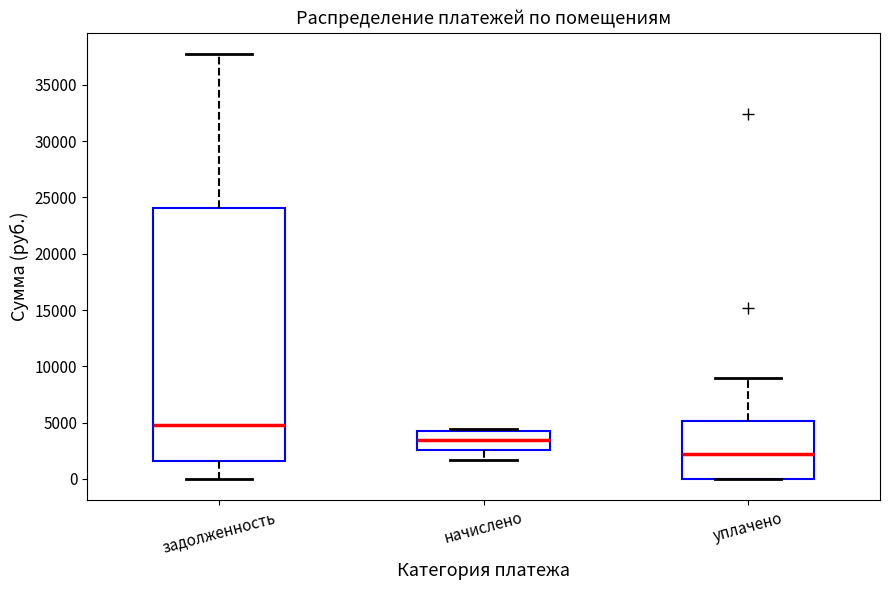

Where does the median line of the box for уплачено sit on the y-axis? The values are not printed on the chart, so give them approximately, as read against the axis.

2000